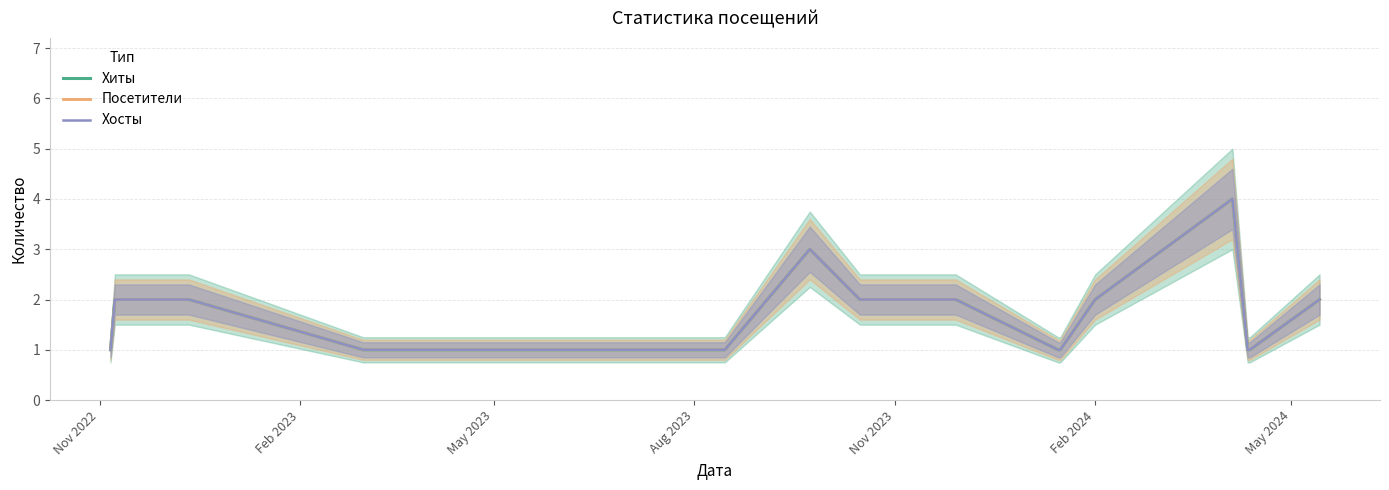

Rank the series by their maximum value, from highest to lowest.

Хиты, Посетители, Хосты